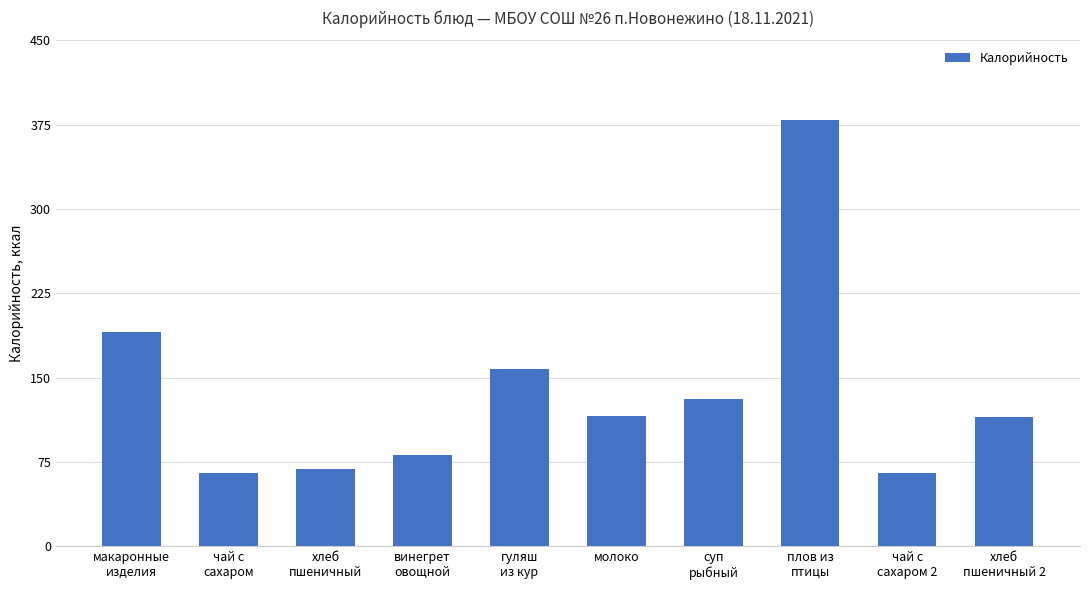

What is the difference between the values at чай с
сахаром and макаронные
изделия?

125.7